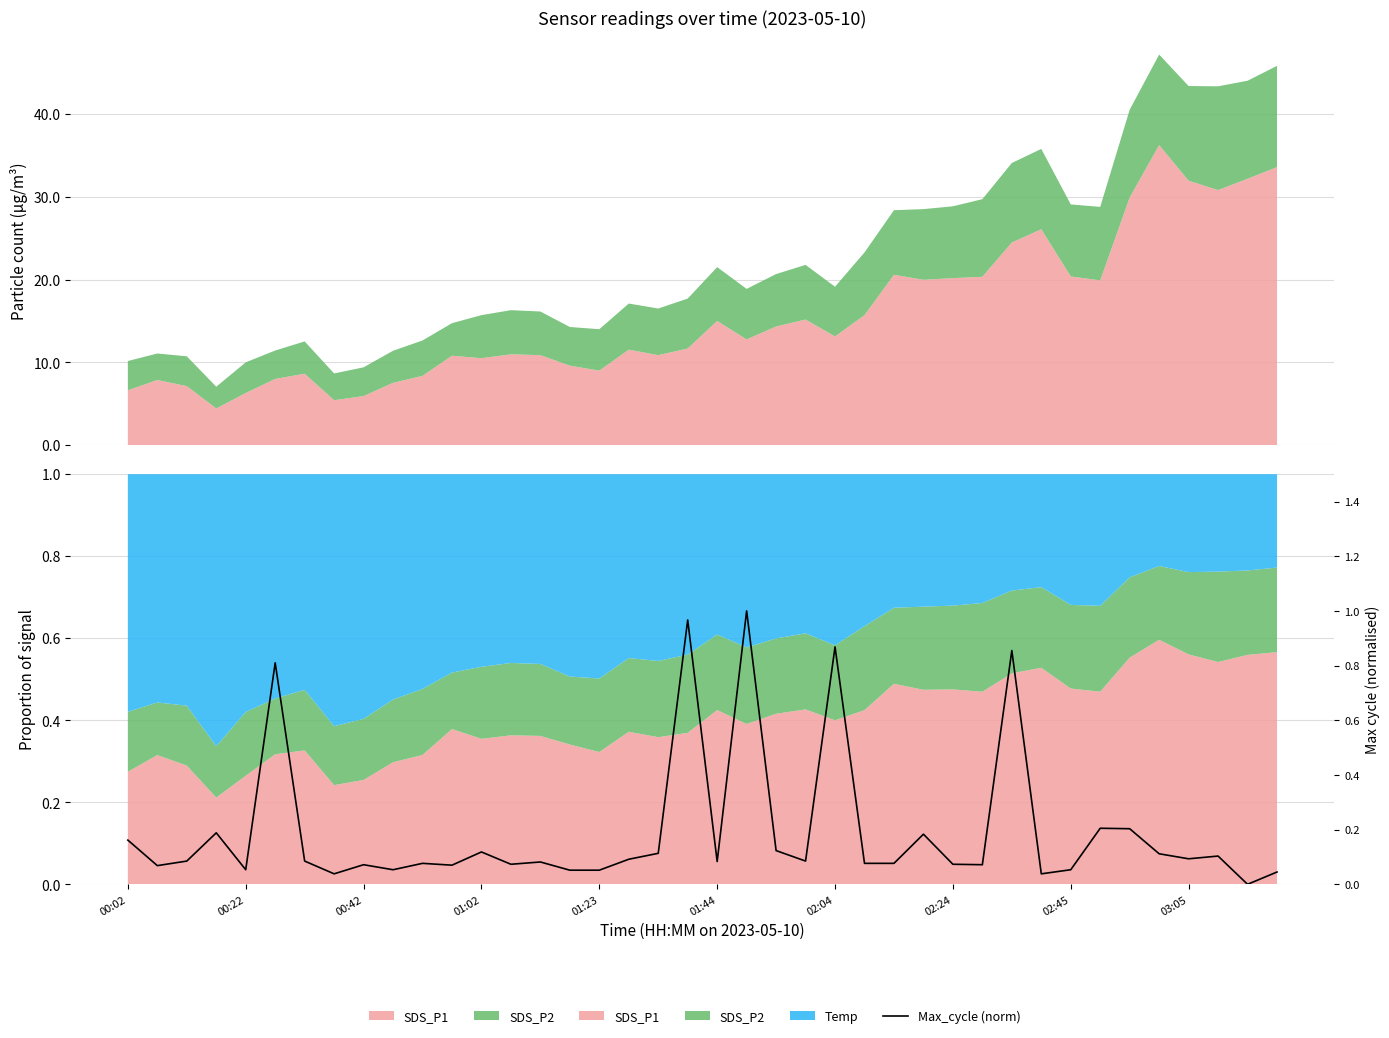

The chart shows a value of 0.1 at 00:42. True or false?

True